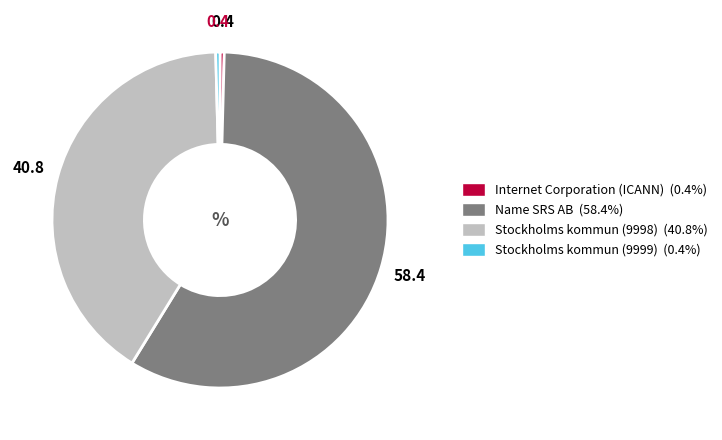

Count the number of slices in the pie.

4